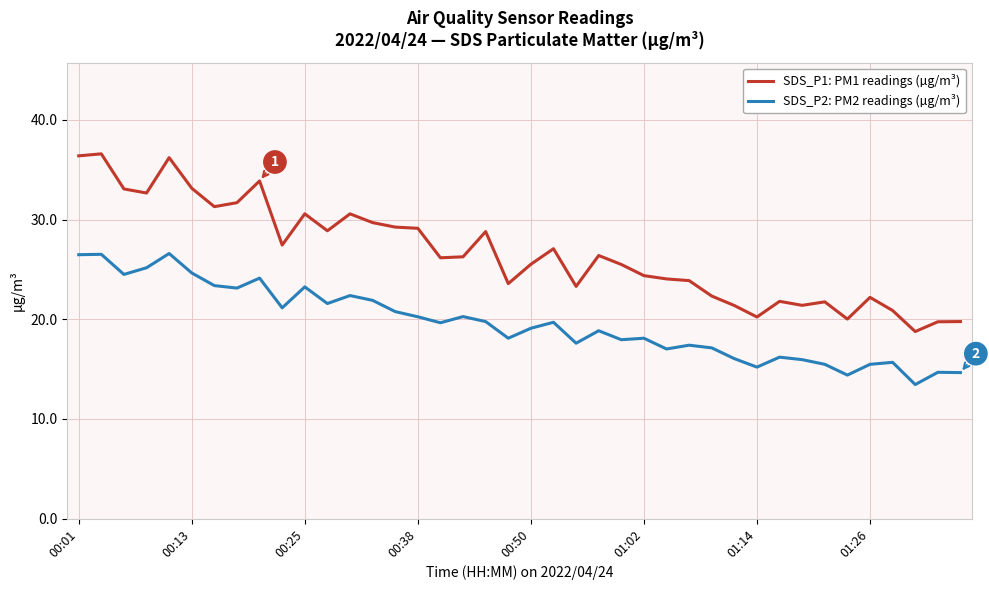

Which series has the largest range (max minus min)?

SDS_P1: PM1 readings (µg/m³)